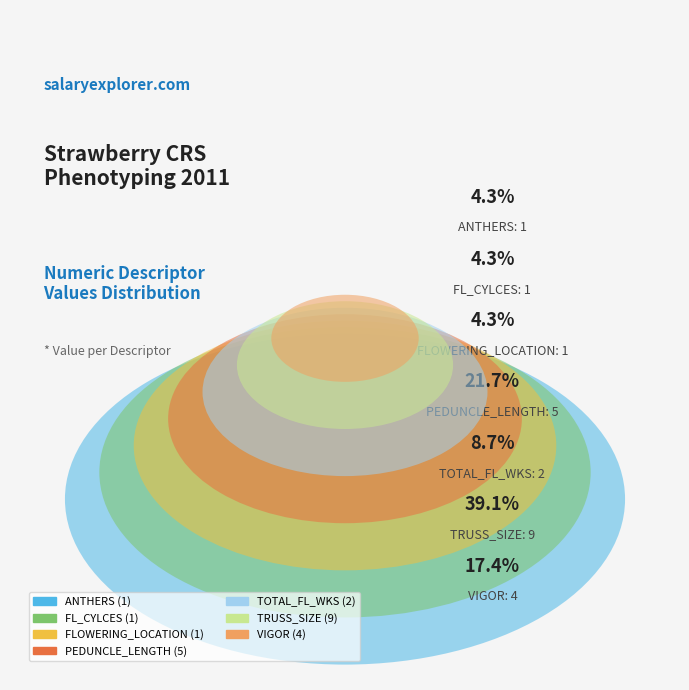

To the nearest percent, what is the average slice percentage?

14%